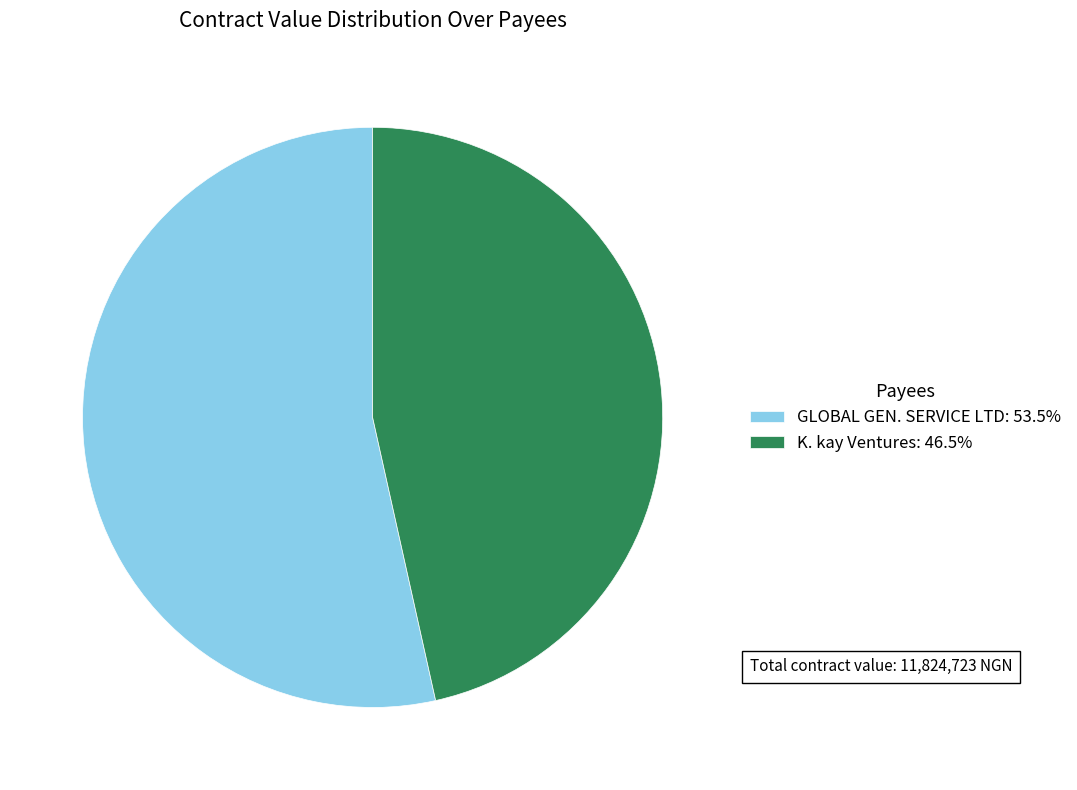

The GLOBAL GEN. SERVICE LTD slice represents 53% of the pie. True or false?

True